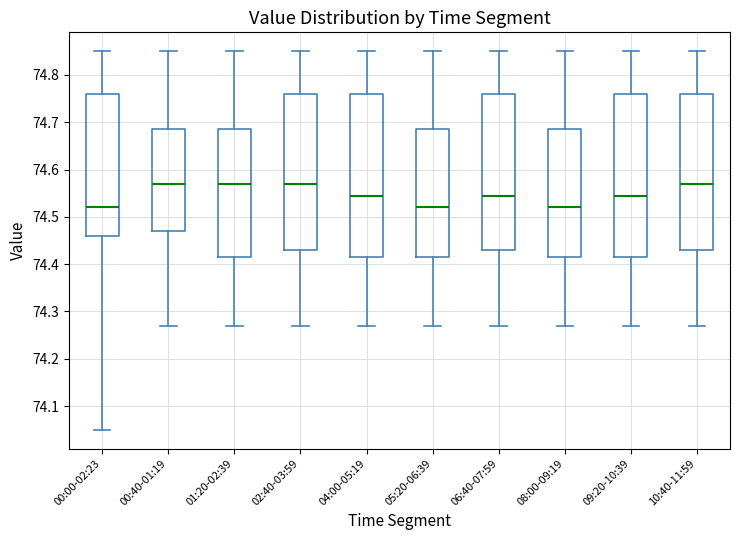

Reading left to right, read every box against the y-axis: the position of its median line, the range the box covers, and the ends of its whiskers. The values are not printed on the chart, so give them approximately, as read against the axis.

00:00-02:23: median 74.52, box 74.46 to 74.76, whiskers 74.05 to 74.85
00:40-01:19: median 74.57, box 74.47 to 74.69, whiskers 74.27 to 74.85
01:20-02:39: median 74.57, box 74.42 to 74.69, whiskers 74.27 to 74.85
02:40-03:59: median 74.57, box 74.43 to 74.76, whiskers 74.27 to 74.85
04:00-05:19: median 74.55, box 74.42 to 74.76, whiskers 74.27 to 74.85
05:20-06:39: median 74.52, box 74.42 to 74.69, whiskers 74.27 to 74.85
06:40-07:59: median 74.55, box 74.43 to 74.76, whiskers 74.27 to 74.85
08:00-09:19: median 74.52, box 74.42 to 74.69, whiskers 74.27 to 74.85
09:20-10:39: median 74.55, box 74.42 to 74.76, whiskers 74.27 to 74.85
10:40-11:59: median 74.57, box 74.43 to 74.76, whiskers 74.27 to 74.85